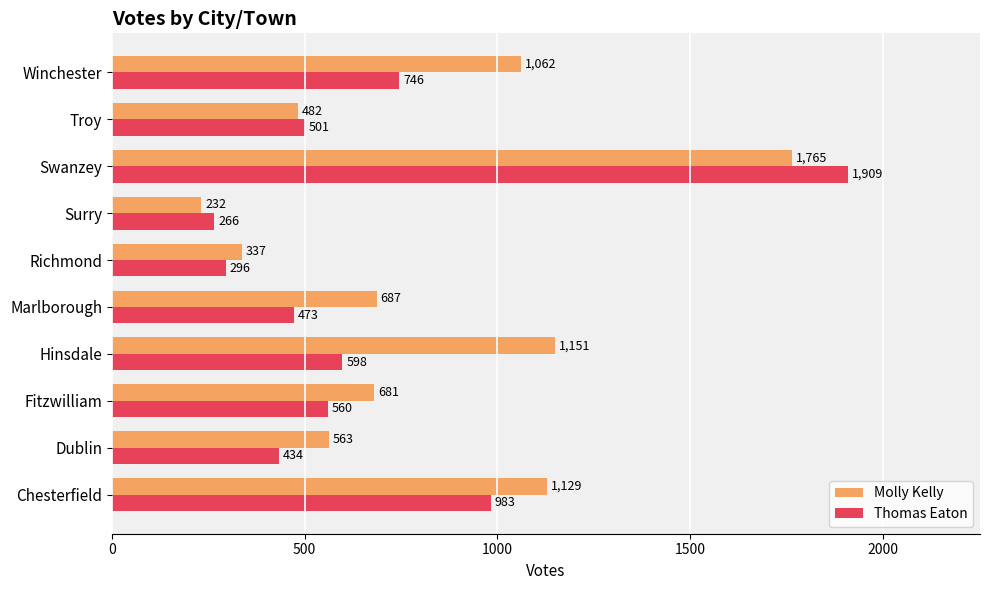

What is the total value across all series at Richmond?

633